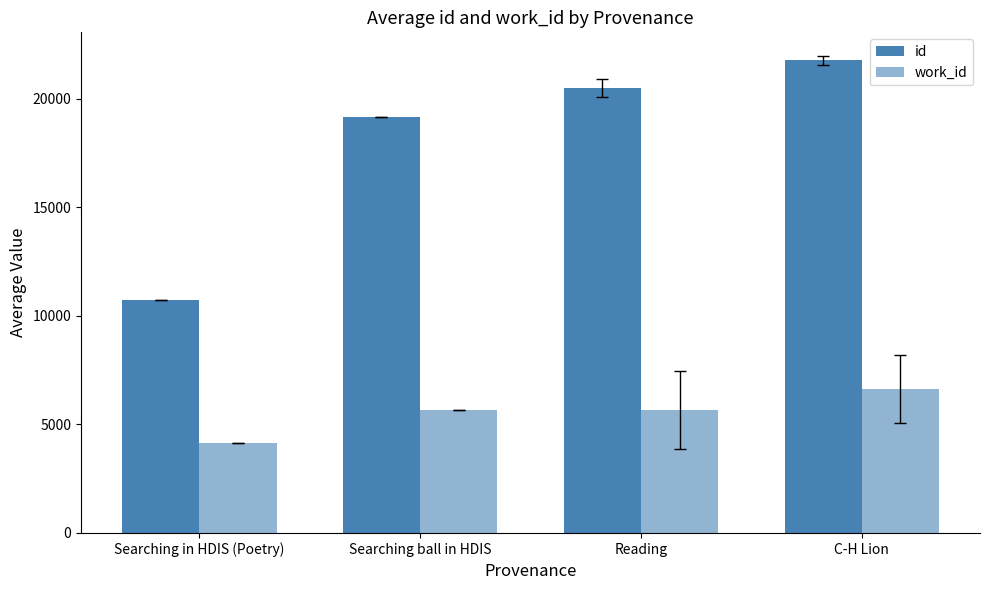

At which label does work_id first exceed 5668?

Reading